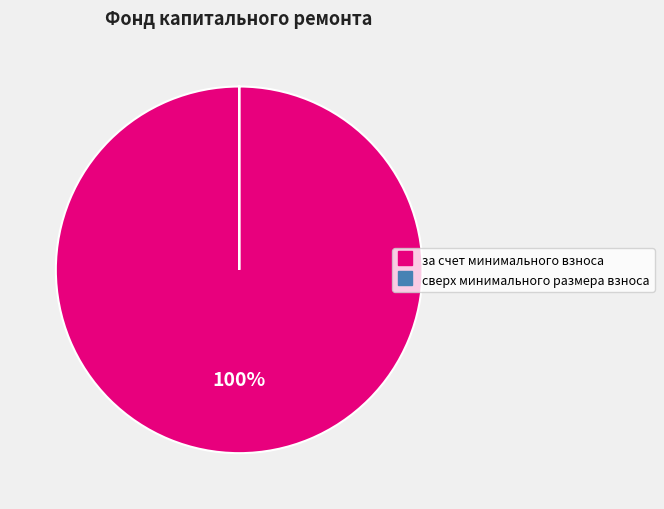

What is the largest slice in the pie chart?

за счет минимального взноса